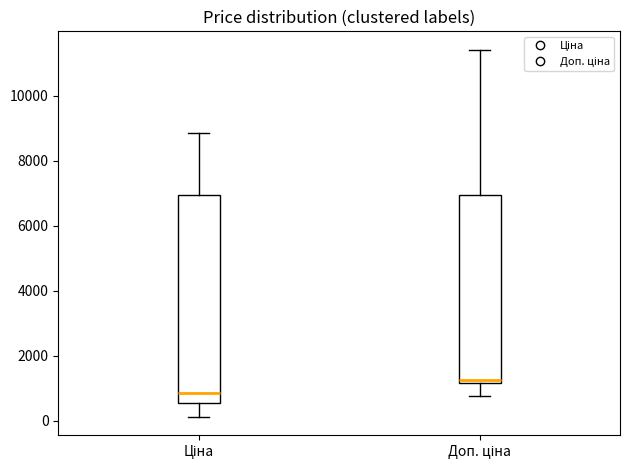

Which box's median line is the lowest?

Ціна